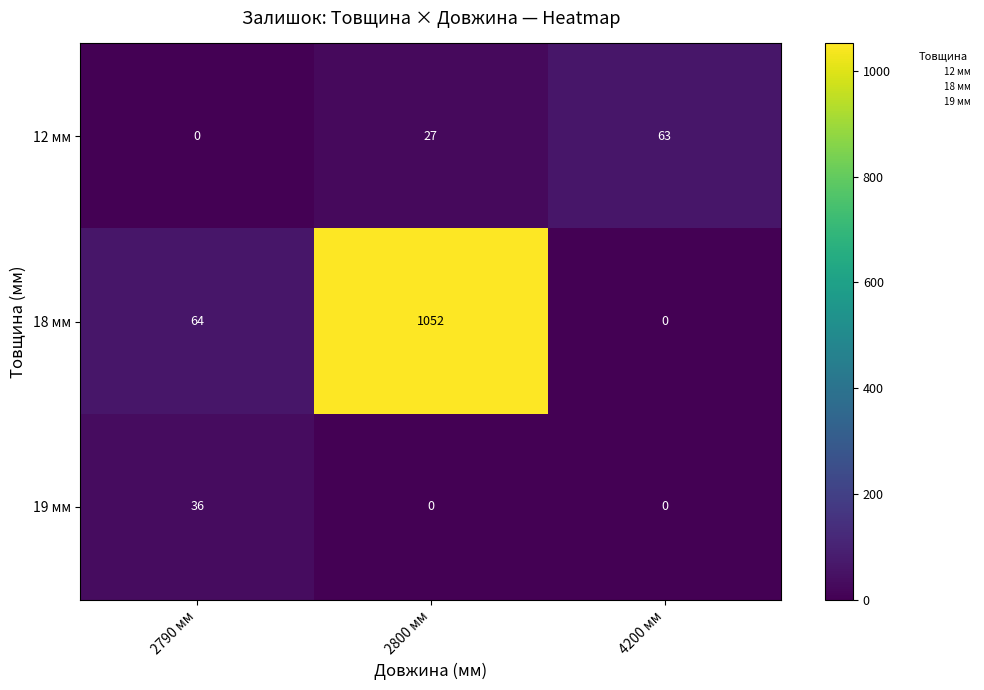

Between 2790 мм and 2800 мм, which series saw the biggest shift?

18 мм